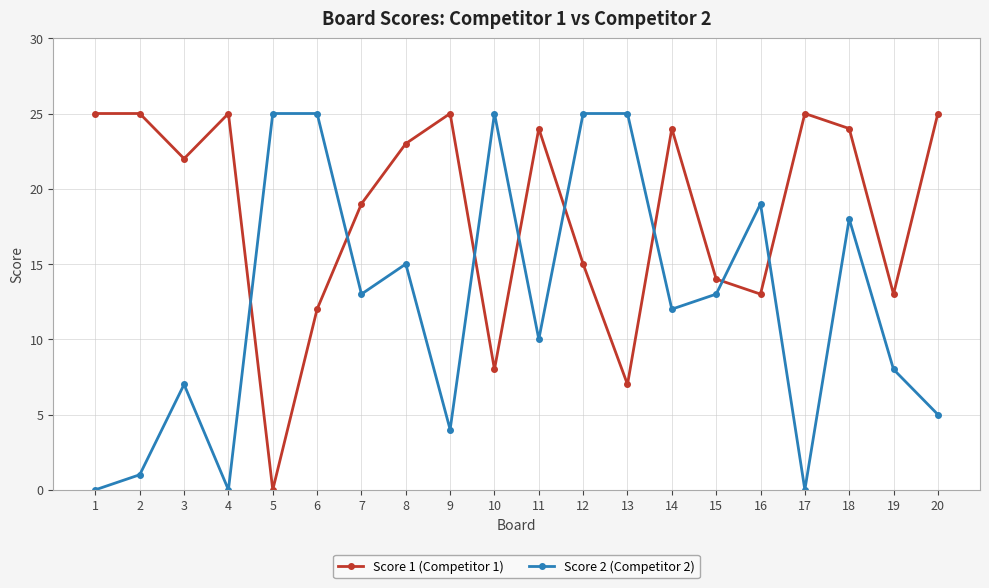

How many values in the Score 2 (Competitor 2) series are below 13?

10